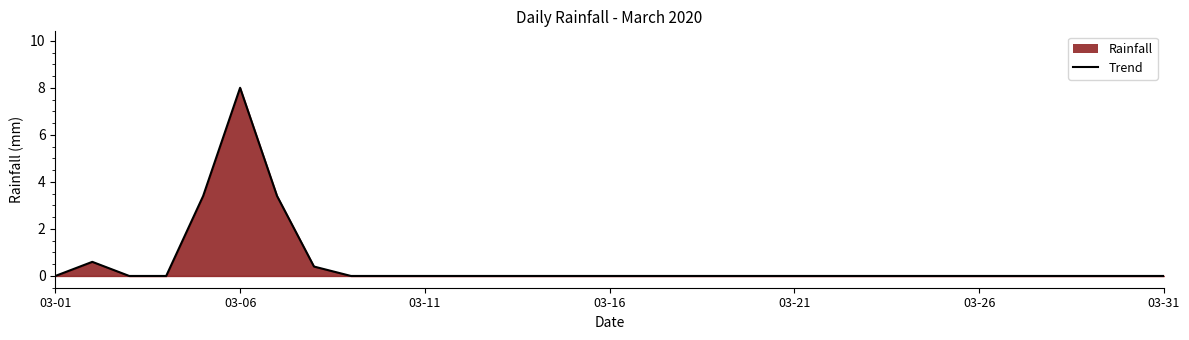

What is the difference between the maximum and minimum values?

8.0